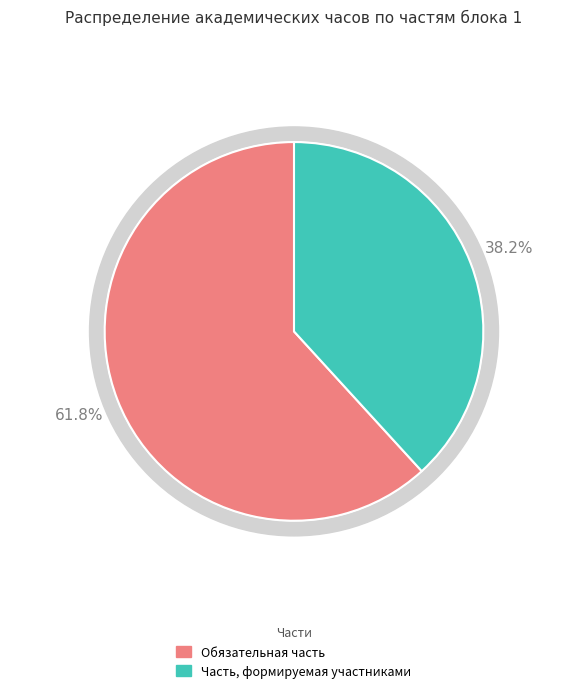

What is the largest slice in the pie chart?

Обязательная часть